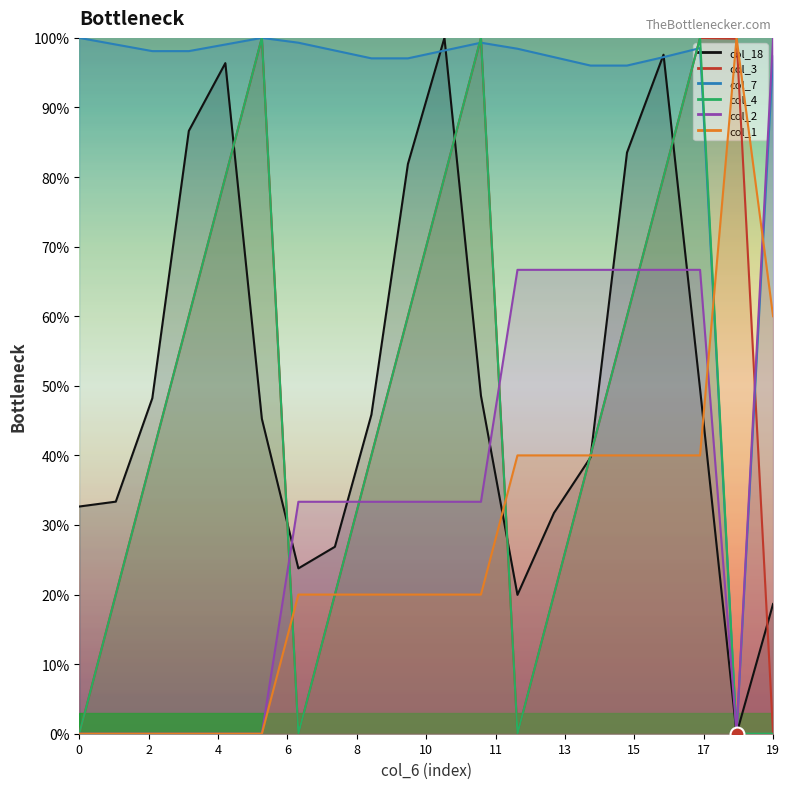

How many intersections are there between col_1 and col_18?

3